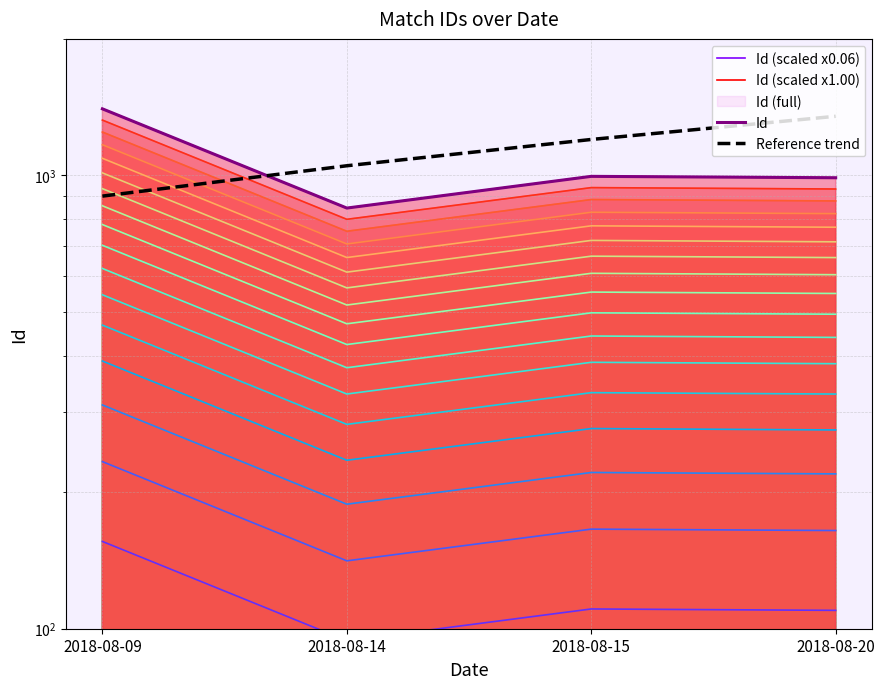

What is the greatest value displayed?

1402.0